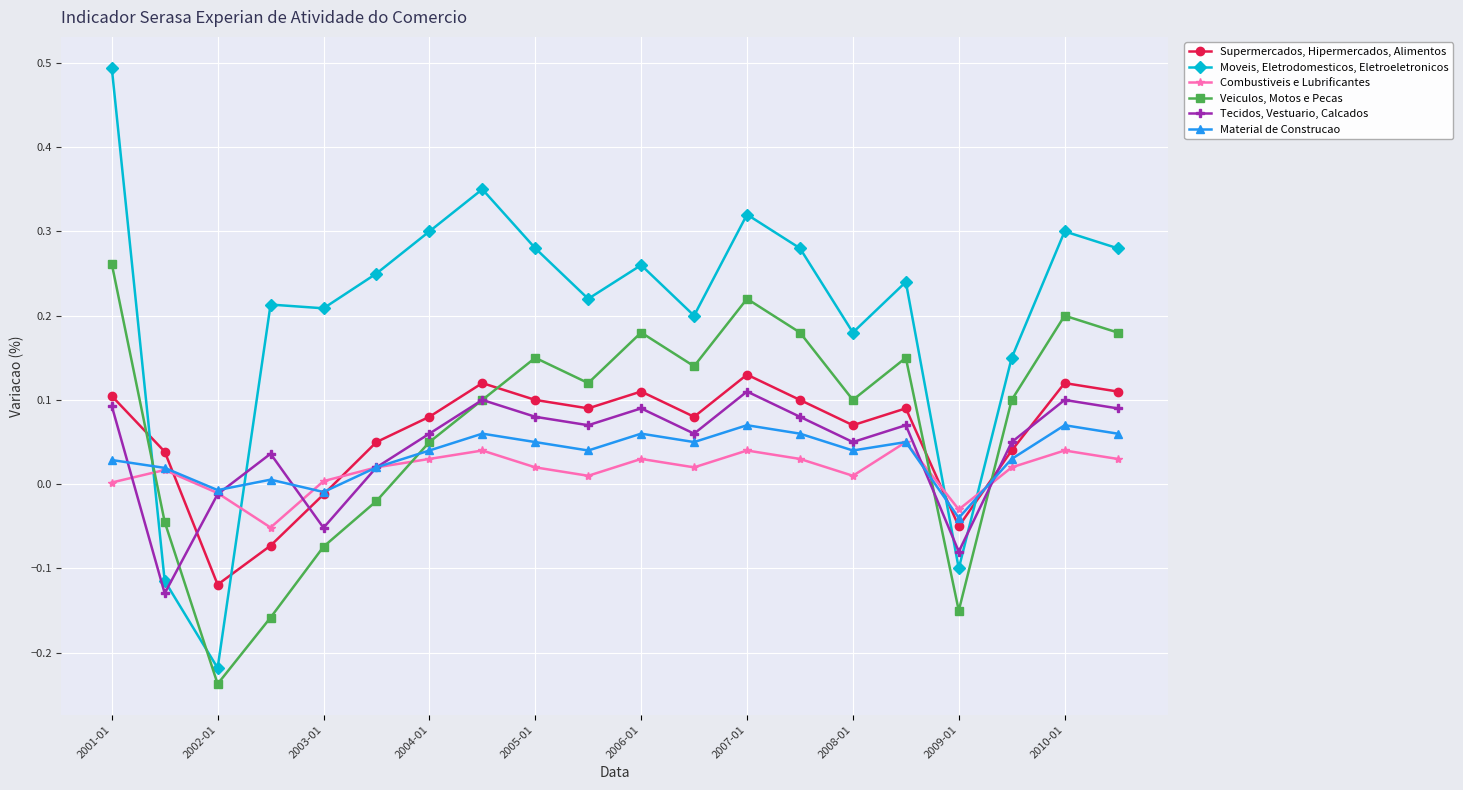

After their last crossing, which series has the higher values: Combustiveis e Lubrificantes or Tecidos, Vestuario, Calcados?

Tecidos, Vestuario, Calcados